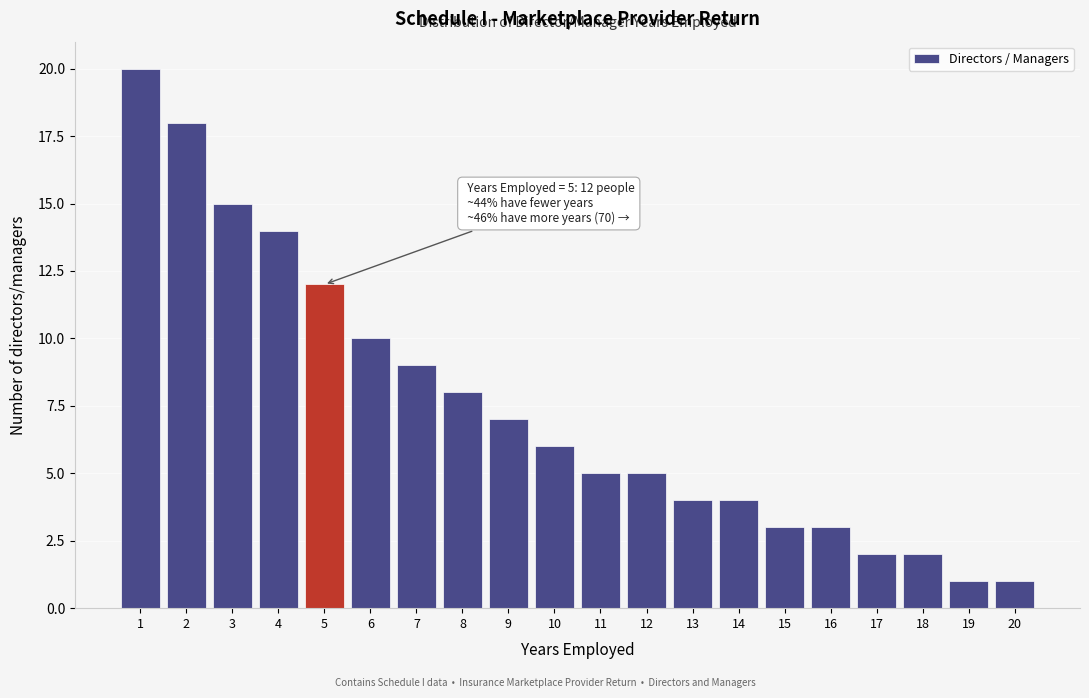

Reading right to left, what are all the values shown in this chart?

1	1	2	2	3	3	4	4	5	5	6	7	8	9	10	12	14	15	18	20